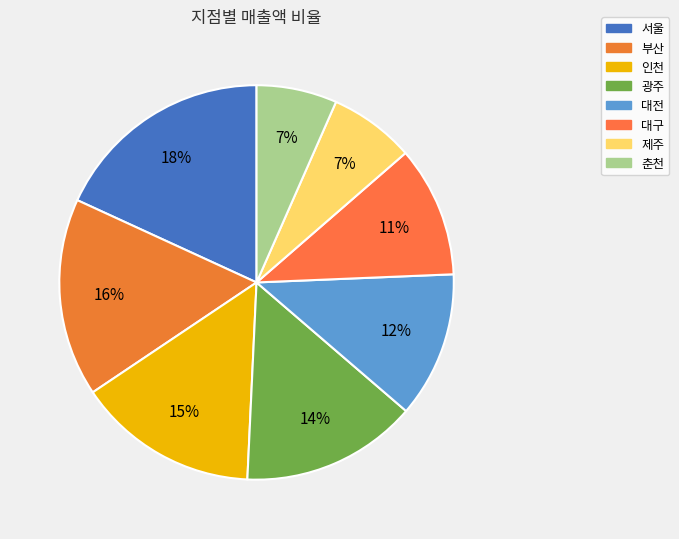

Is it true that 대전 is 12% of the pie?

True